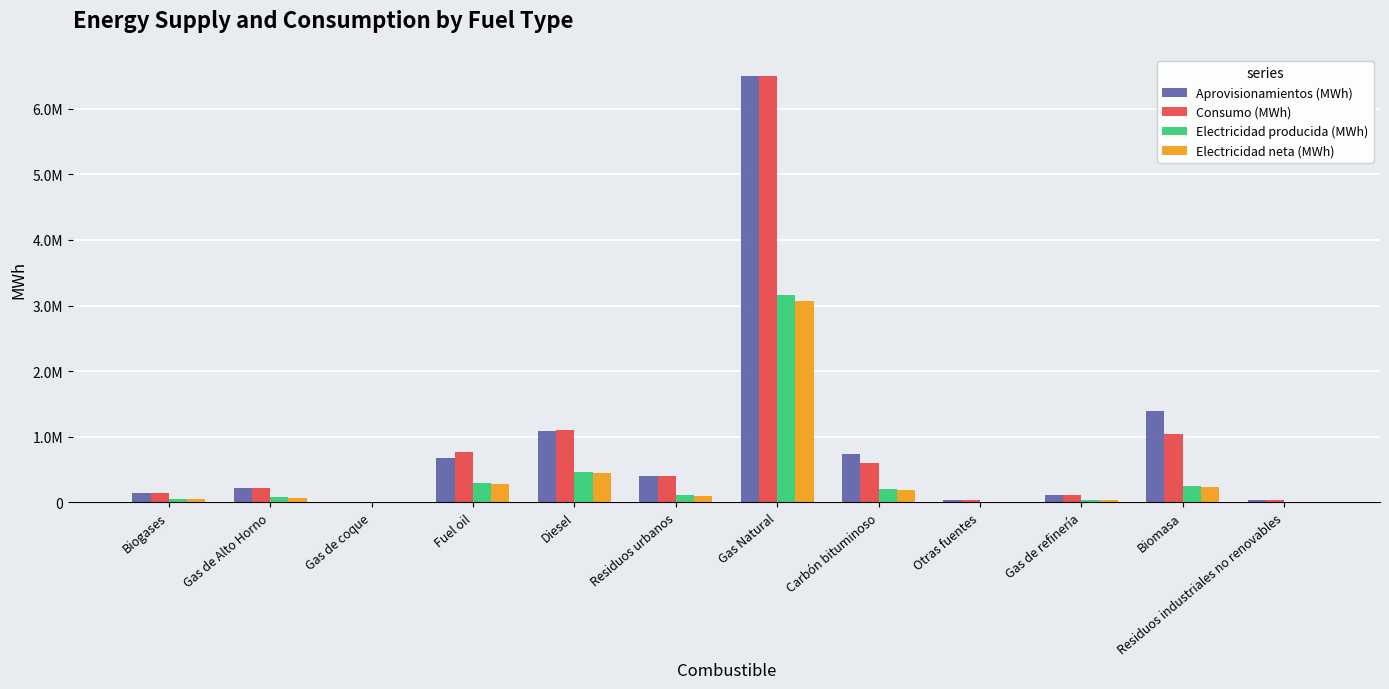

Reading left to right, what are all the values shown in this chart?

Aprovisionamientos (MWh): Biogases=139568.9	Gas de Alto Horno=216401.0	Gas de coque=2262.8	Fuel oil=673505.3	Diesel=1084806.3	Residuos urbanos=396873.5	Gas Natural=6497250.6	Carbón bituminoso=737504.0	Otras fuentes=40686.9	Gas de refinería=110398.0	Biomasa=1395347.7	Residuos industriales no renovables=43714.0
Consumo (MWh): Biogases=139637.3	Gas de Alto Horno=216401.0	Gas de coque=2262.8	Fuel oil=774332.7	Diesel=1101367.3	Residuos urbanos=397158.1	Gas Natural=6491613.8	Carbón bituminoso=600491.0	Otras fuentes=40686.9	Gas de refinería=110398.0	Biomasa=1043680.9	Residuos industriales no renovables=42539.0
Electricidad producida (MWh): Biogases=50571.2	Gas de Alto Horno=80343.3	Gas de coque=787.5	Fuel oil=300479.3	Diesel=459883.0	Residuos urbanos=107351.1	Gas Natural=3159018.2	Carbón bituminoso=210964.0	Otras fuentes=12106.0	Gas de refinería=34142.0	Biomasa=257443.5	Residuos industriales no renovables=8149.4
Electricidad neta (MWh): Biogases=47632.3	Gas de Alto Horno=74745.4	Gas de coque=720.6	Fuel oil=280174.8	Diesel=444569.7	Residuos urbanos=91944.5	Gas Natural=3067602.5	Carbón bituminoso=193905.3	Otras fuentes=11799.4	Gas de refinería=33458.8	Biomasa=229179.7	Residuos industriales no renovables=6631.8